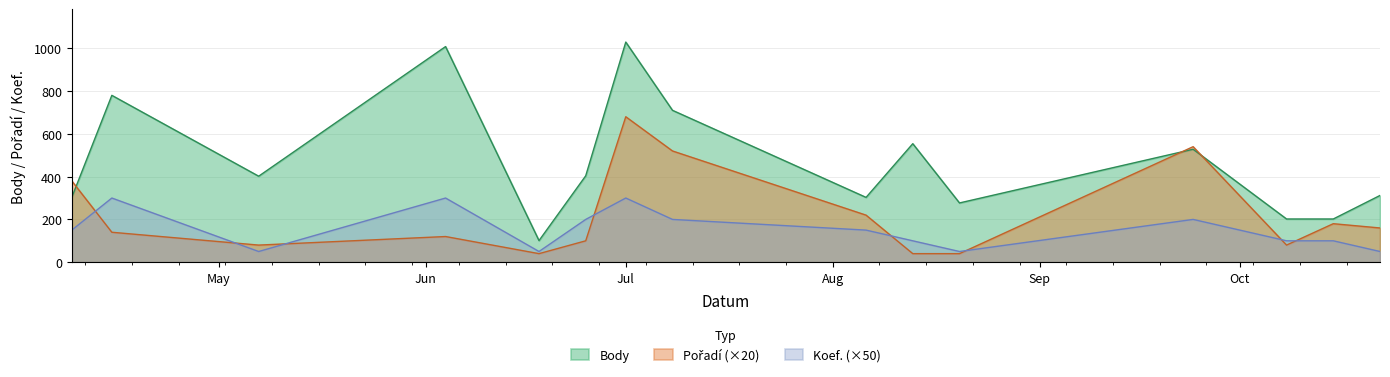

Is the value of Pořadí at 2011-08-06 greater than the value of Koef. at 2011-07-08?

Yes